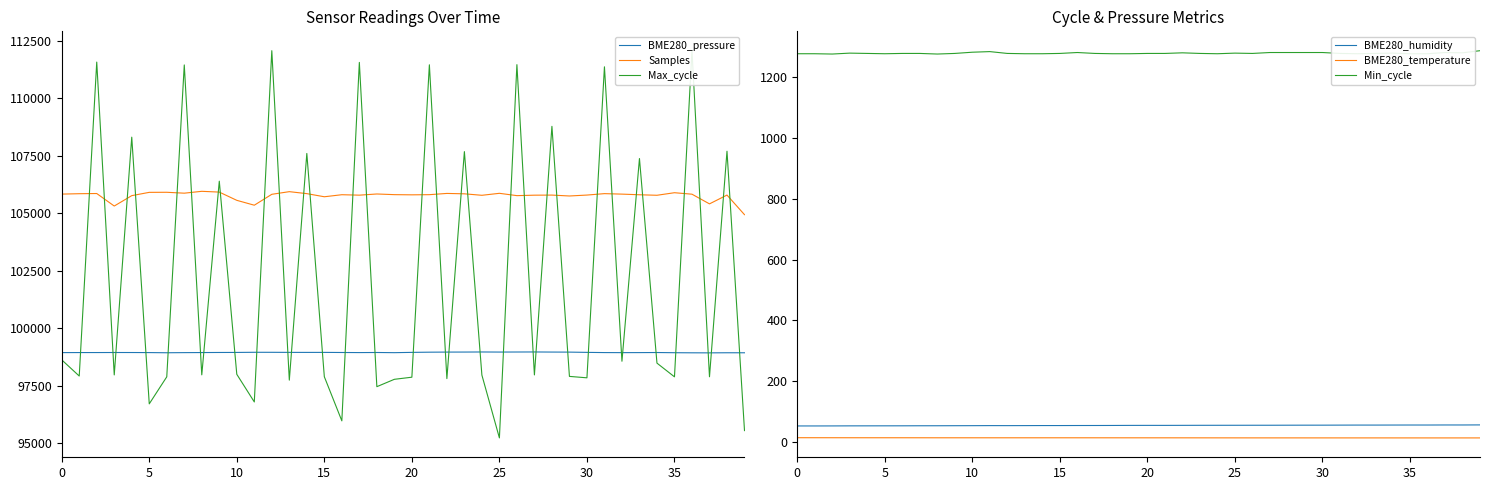

What is the lowest value of the BME280_pressure series?

98938.4